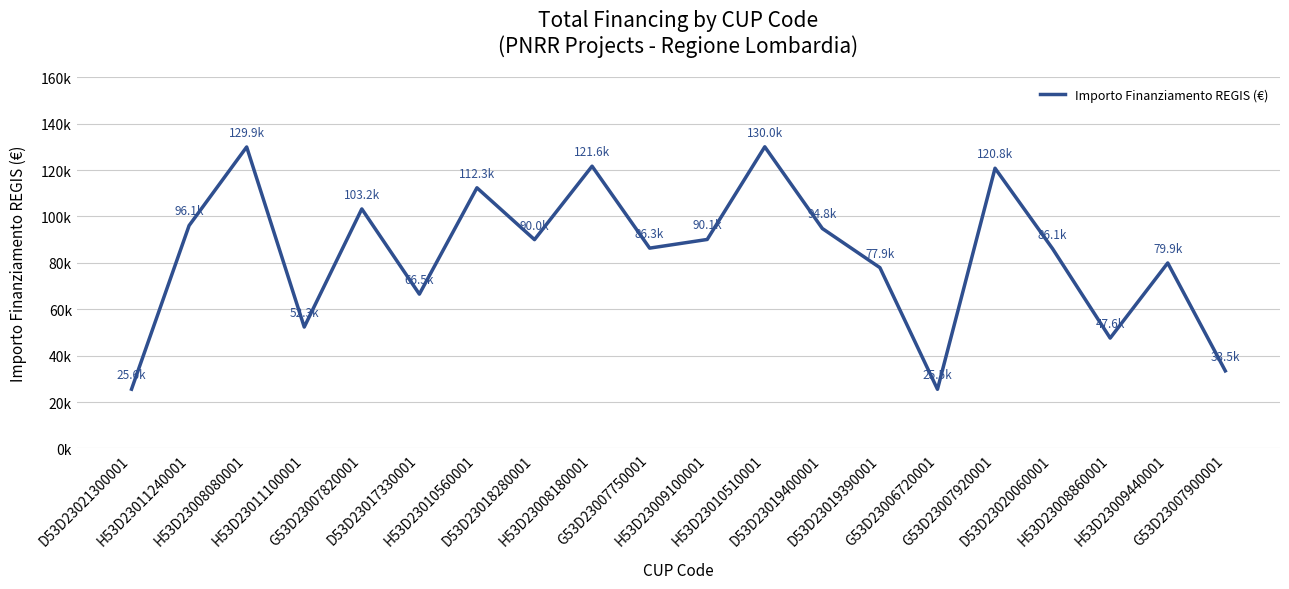

Reading left to right, list all the values displayed in this chart.

D53D23021300001=25552	H53D23011240001=96064	H53D23008080001=129929	H53D23011100001=52338	G53D23007820001=103228	D53D23017330001=66511	H53D23010560001=112332	D53D23018280001=90000	H53D23008180001=121644	G53D23007750001=86336	H53D23009100001=90070	H53D23010510001=130000	D53D23019400001=94792	D53D23019390001=77928	G53D23006720001=25512	G53D23007920001=120757	D53D23020060001=86068	H53D23008860001=47575	H53D23009440001=79948	G53D23007900001=33451